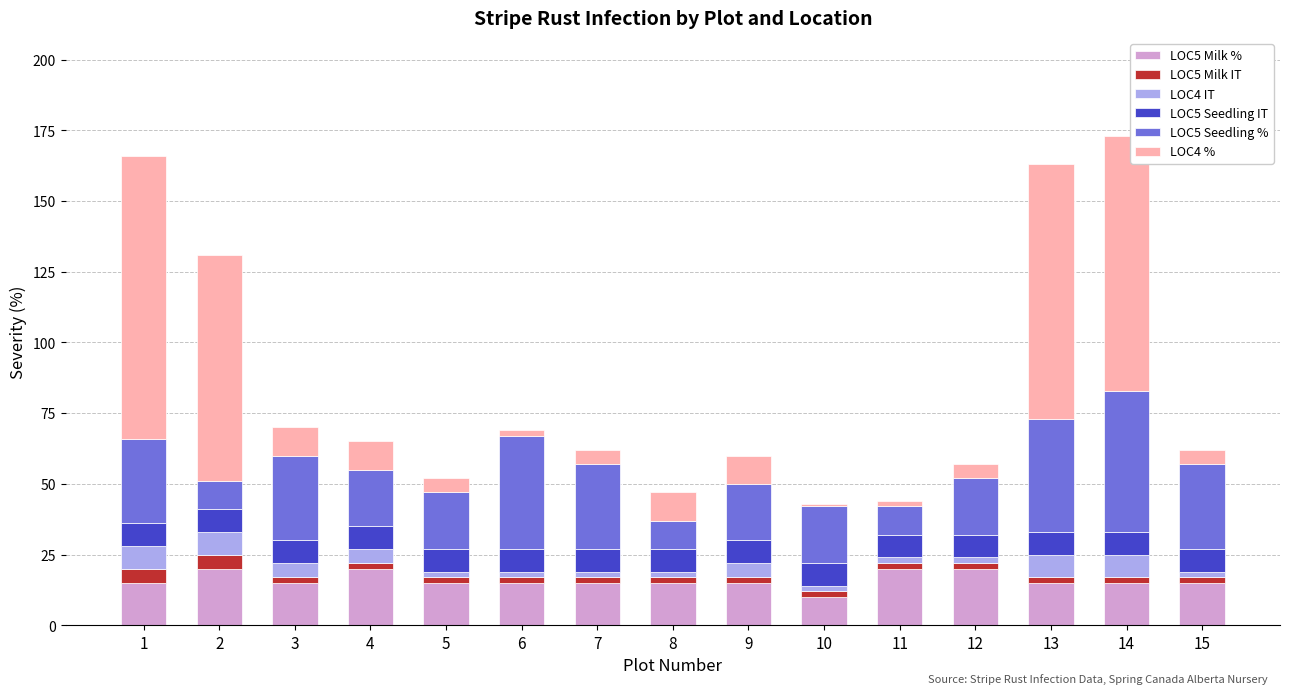

The LOC5 Milk % series shows 10 at 10. True or false?

True